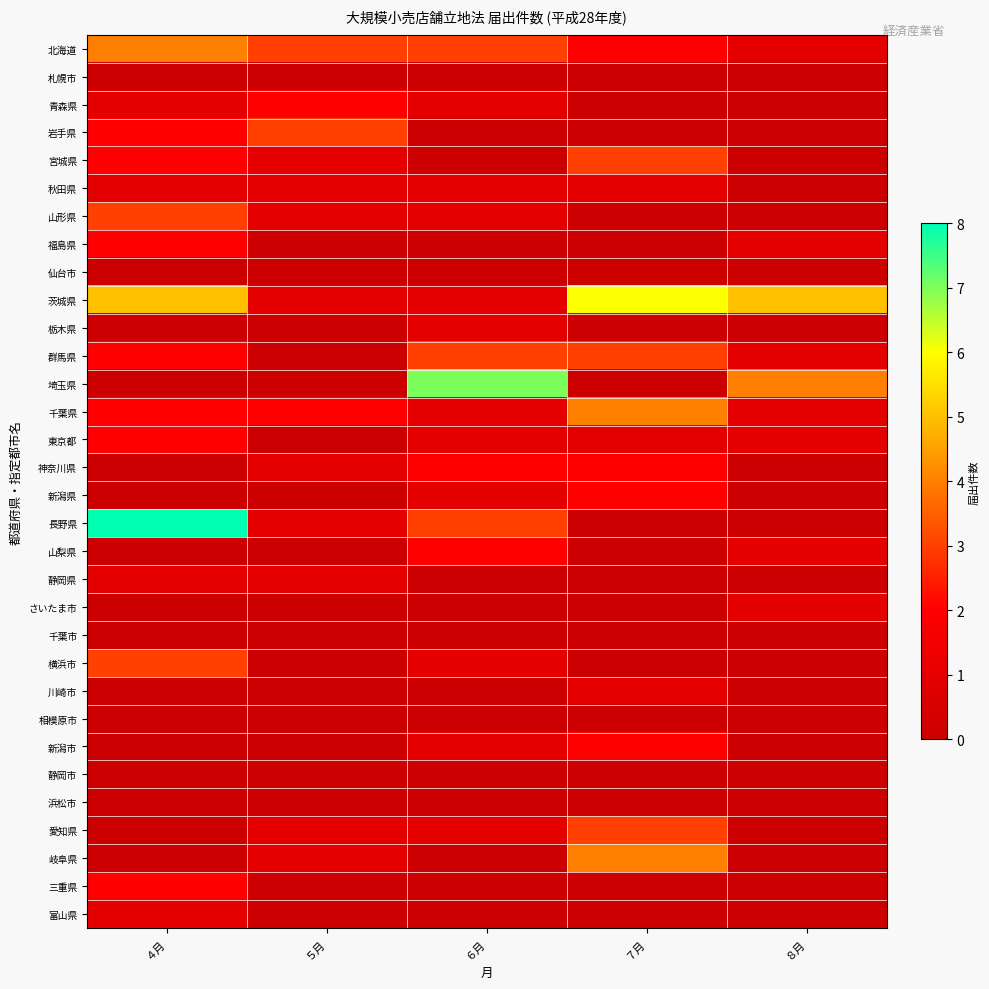

Reading left to right, extract all data points from this chart.

北海道: ４月=4	５月=3	６月=3	７月=2	８月=1
札幌市: ４月=0	５月=0	６月=0	７月=0	８月=0
青森県: ４月=1	５月=2	６月=1	７月=0	８月=0
岩手県: ４月=2	５月=3	６月=0	７月=0	８月=0
宮城県: ４月=2	５月=1	６月=0	７月=3	８月=0
秋田県: ４月=1	５月=1	６月=1	７月=1	８月=0
山形県: ４月=3	５月=1	６月=1	７月=0	８月=0
福島県: ４月=2	５月=0	６月=0	７月=0	８月=1
仙台市: ４月=0	５月=0	６月=0	７月=0	８月=0
茨城県: ４月=5	５月=1	６月=1	７月=6	８月=5
栃木県: ４月=0	５月=0	６月=1	７月=0	８月=0
群馬県: ４月=2	５月=0	６月=3	７月=3	８月=1
埼玉県: ４月=0	５月=0	６月=7	７月=0	８月=4
千葉県: ４月=2	５月=2	６月=1	７月=4	８月=1
東京都: ４月=2	５月=0	６月=1	７月=1	８月=1
神奈川県: ４月=0	５月=1	６月=2	７月=2	８月=0
新潟県: ４月=0	５月=0	６月=1	７月=2	８月=0
長野県: ４月=8	５月=1	６月=3	７月=0	８月=0
山梨県: ４月=0	５月=0	６月=2	７月=0	８月=1
静岡県: ４月=1	５月=1	６月=0	７月=0	８月=0
さいたま市: ４月=0	５月=0	６月=0	７月=0	８月=1
千葉市: ４月=0	５月=0	６月=0	７月=0	８月=0
横浜市: ４月=3	５月=0	６月=1	７月=0	８月=0
川崎市: ４月=0	５月=0	６月=0	７月=1	８月=0
相模原市: ４月=0	５月=0	６月=0	７月=0	８月=0
新潟市: ４月=0	５月=0	６月=1	７月=2	８月=0
静岡市: ４月=0	５月=0	６月=0	７月=0	８月=0
浜松市: ４月=0	５月=0	６月=0	７月=0	８月=0
愛知県: ４月=0	５月=1	６月=1	７月=3	８月=0
岐阜県: ４月=0	５月=1	６月=0	７月=4	８月=0
三重県: ４月=2	５月=0	６月=0	７月=0	８月=0
富山県: ４月=1	５月=0	６月=0	７月=0	８月=0